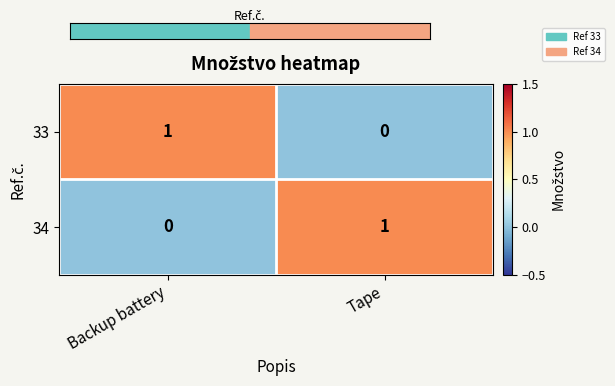

Reading right to left, transcribe all the data shown in this chart.

33: Tape=0	Backup battery=1
34: Tape=1	Backup battery=0